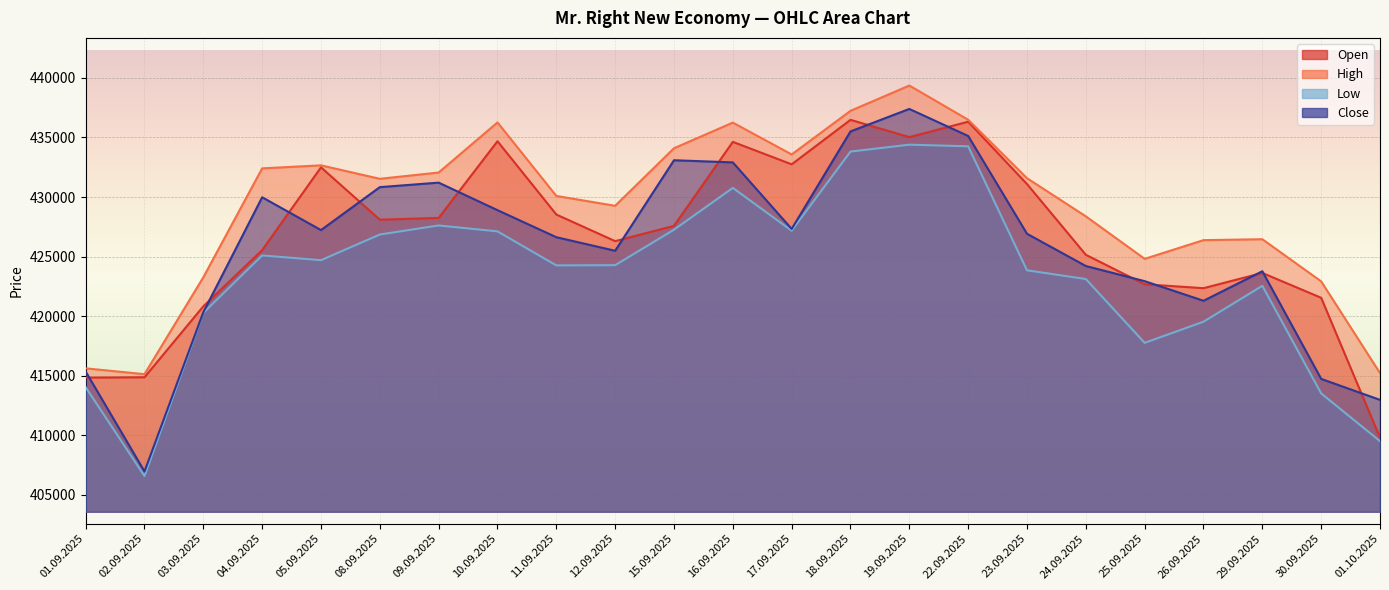

Reading left to right, extract all data points from this chart.

Open: 01.09.2025=414842	02.09.2025=414872	03.09.2025=420828	04.09.2025=425545	05.09.2025=432494	08.09.2025=428100	09.09.2025=428248	10.09.2025=434685	11.09.2025=428533	12.09.2025=426299	15.09.2025=427583	16.09.2025=434632	17.09.2025=432747	18.09.2025=436481	19.09.2025=435032	22.09.2025=436324	23.09.2025=431091	24.09.2025=425152	25.09.2025=422679	26.09.2025=422350	29.09.2025=423629	30.09.2025=421544	01.10.2025=409800
High: 01.09.2025=415621	02.09.2025=415133	03.09.2025=423263	04.09.2025=432407	05.09.2025=432661	08.09.2025=431531	09.09.2025=432059	10.09.2025=436264	11.09.2025=430092	12.09.2025=429266	15.09.2025=434097	16.09.2025=436249	17.09.2025=433575	18.09.2025=437238	19.09.2025=439360	22.09.2025=436490	23.09.2025=431582	24.09.2025=428381	25.09.2025=424812	26.09.2025=426383	29.09.2025=426460	30.09.2025=422922	01.10.2025=415223
Low: 01.09.2025=414037	02.09.2025=406581	03.09.2025=420280	04.09.2025=425099	05.09.2025=424702	08.09.2025=426856	09.09.2025=427615	10.09.2025=427120	11.09.2025=424263	12.09.2025=424282	15.09.2025=427259	16.09.2025=430768	17.09.2025=427178	18.09.2025=433818	19.09.2025=434396	22.09.2025=434259	23.09.2025=423850	24.09.2025=423118	25.09.2025=417762	26.09.2025=419535	29.09.2025=422548	30.09.2025=413519	01.10.2025=409509
Close: 01.09.2025=415356	02.09.2025=406966	03.09.2025=420336	04.09.2025=429982	05.09.2025=427228	08.09.2025=430832	09.09.2025=431210	10.09.2025=428899	11.09.2025=426629	12.09.2025=425491	15.09.2025=433090	16.09.2025=432910	17.09.2025=427324	18.09.2025=435510	19.09.2025=437396	22.09.2025=435127	23.09.2025=426918	24.09.2025=424212	25.09.2025=422940	26.09.2025=421294	29.09.2025=423772	30.09.2025=414735	01.10.2025=412975